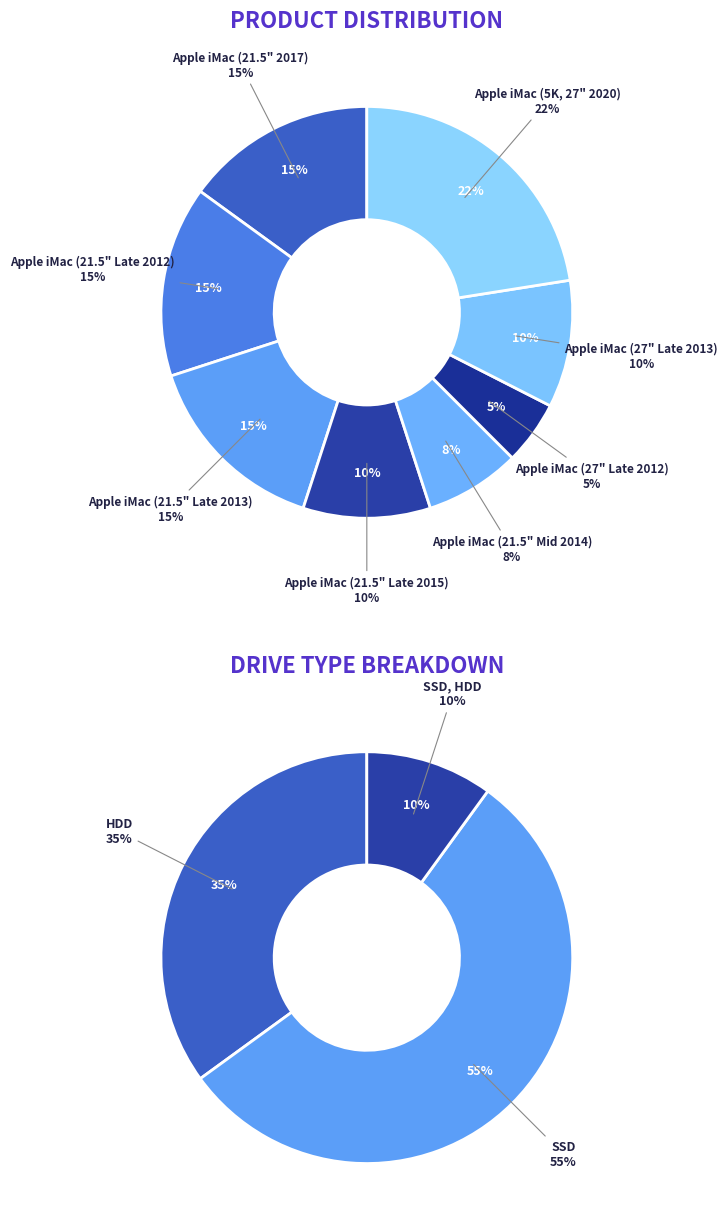

How much of the chart is everything except Apple iMac (21.5" Mid 2014)?

92.5%